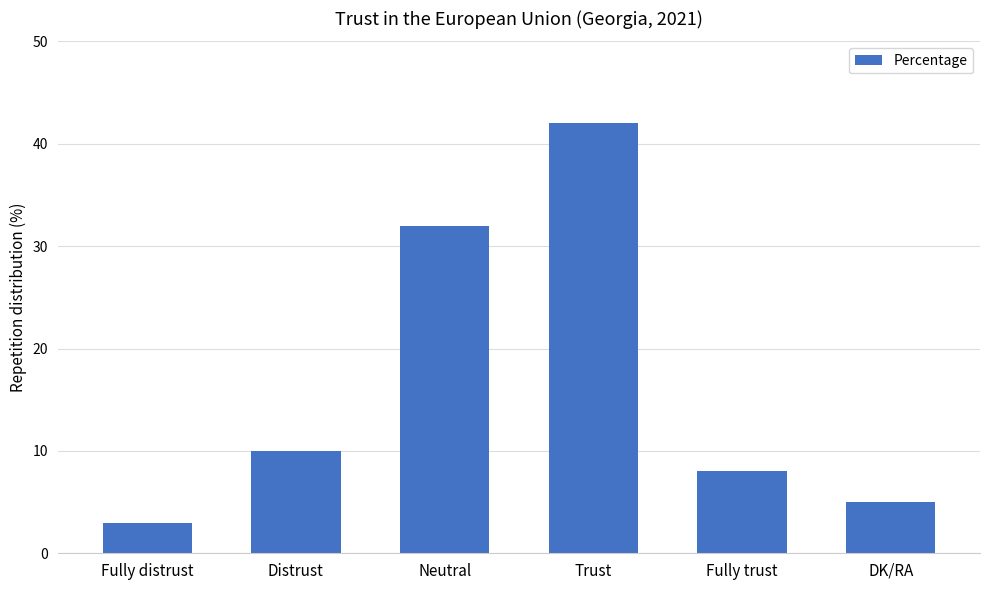

What is the sum of the values at Fully trust and Distrust?

18